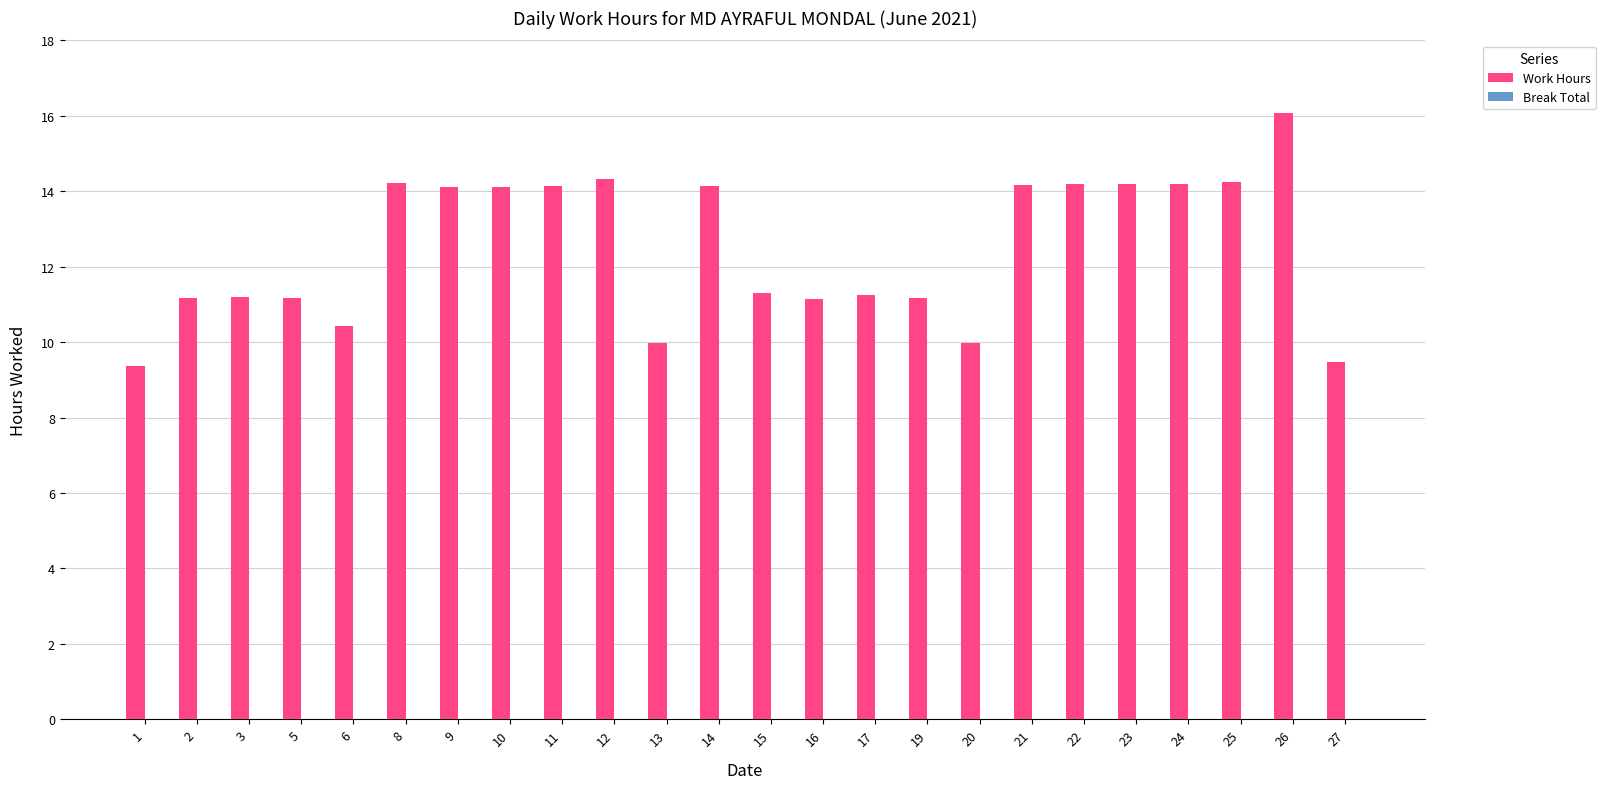

What is the value of the 5th bar from the left?

10.4